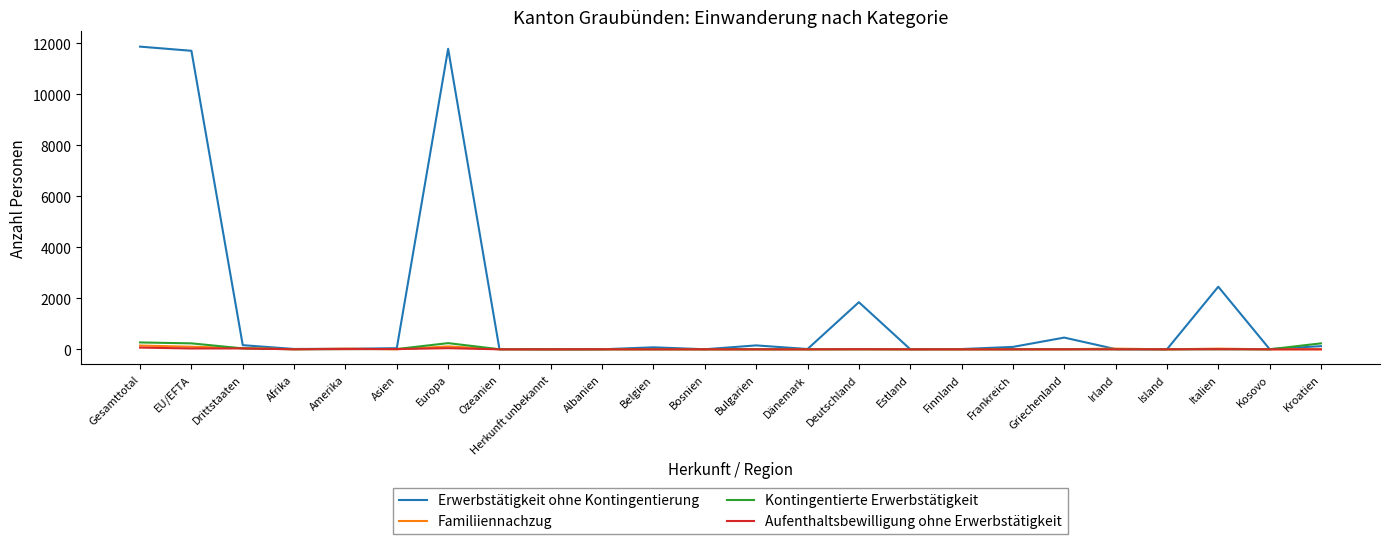

Which series has the largest range (max minus min)?

Erwerbstätigkeit ohne Kontingentierung